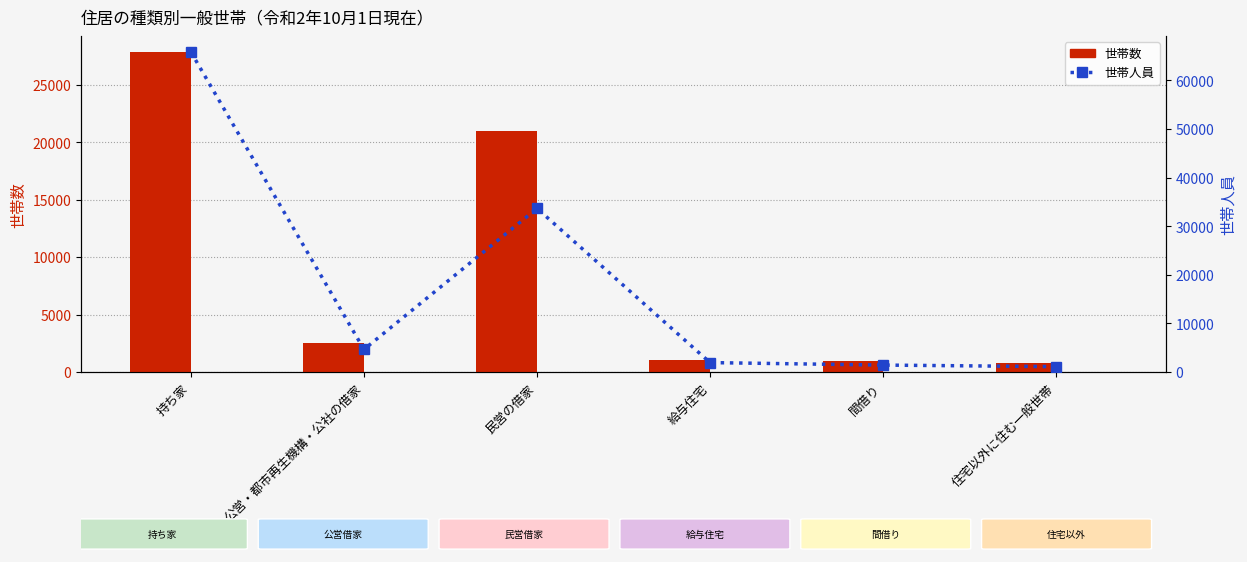

The value of 世帯人員 at 住宅以外に住む一般世帯 is 1105. True or false?

True